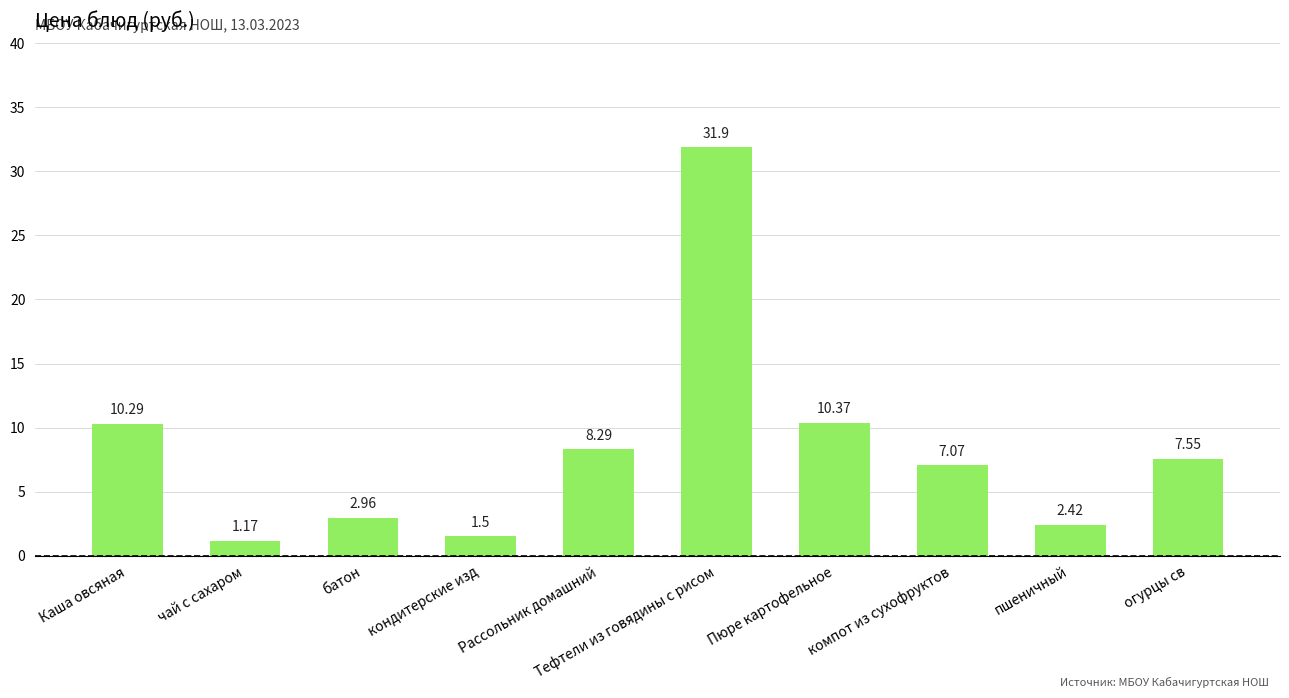

List the labels in order of value, smallest first.

чай с сахаром, кондитерские изд, пшеничный, батон, компот из сухофруктов, огурцы св, Рассольник домашний, Каша овсяная, Пюре картофельное, Тефтели из говядины с рисом